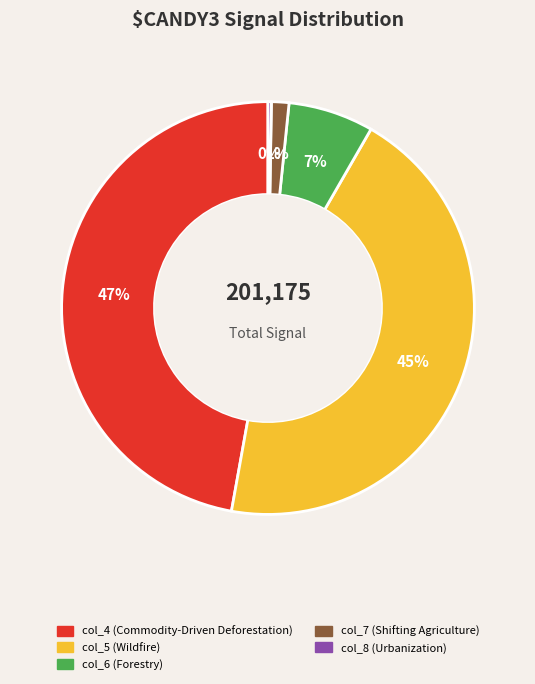

To the nearest percent, what is the average slice percentage?

20%